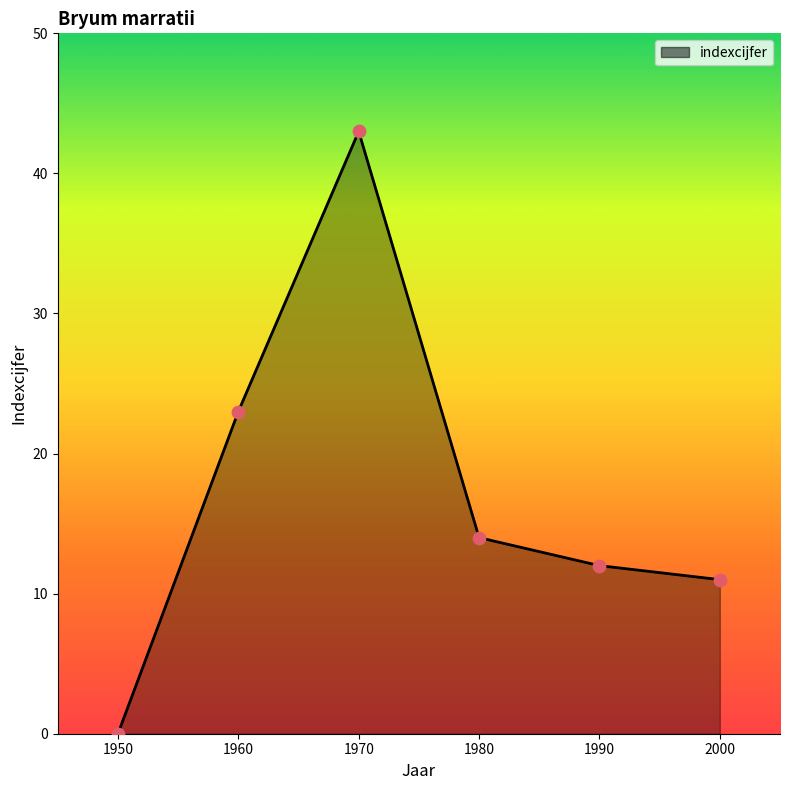

What is the change in value from 1980 to 1990?

-2